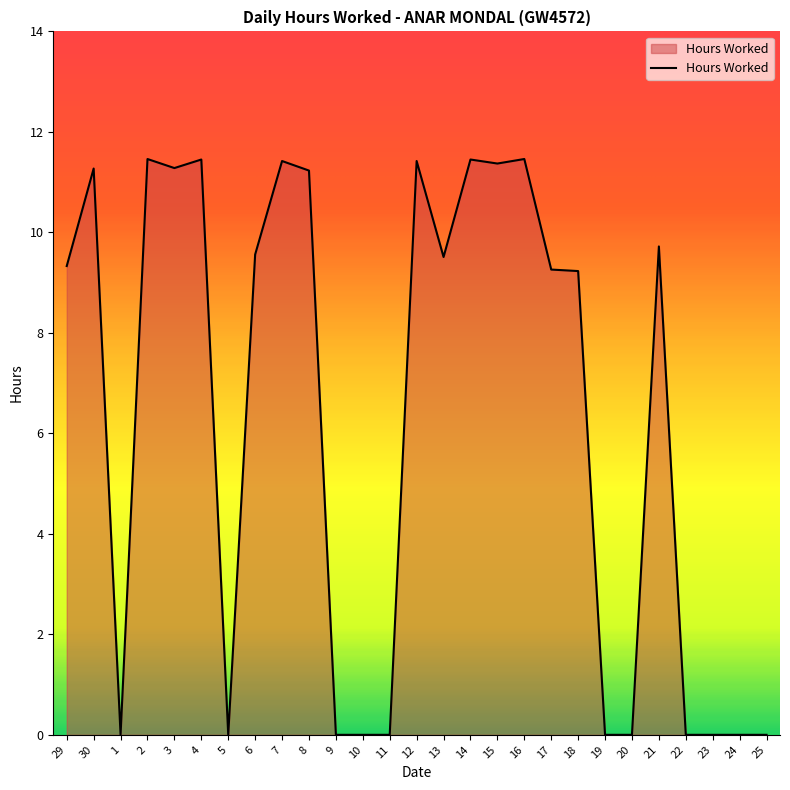

True or false: the data has more than 0 interior local peaks.

True